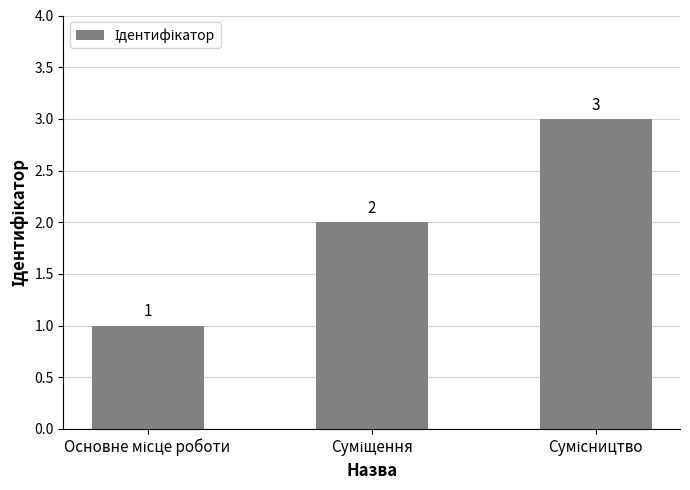

What is the value of the 1st bar from the left?

1